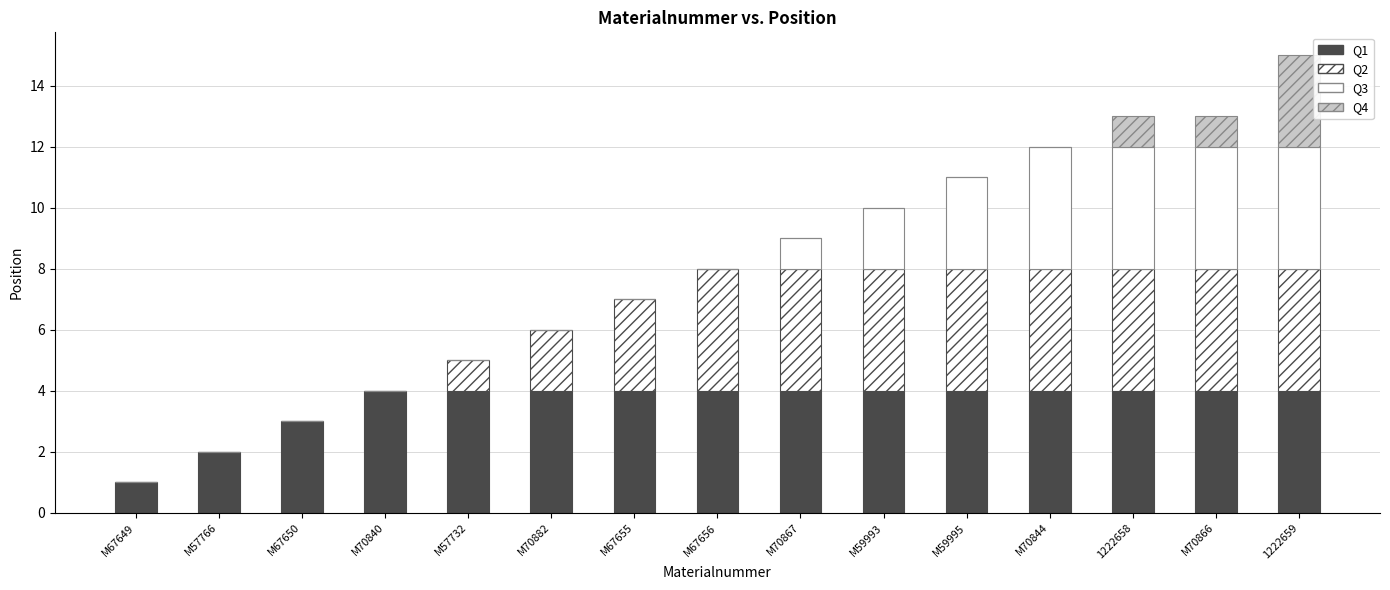

At which category is the sum across all series the highest?

1222659